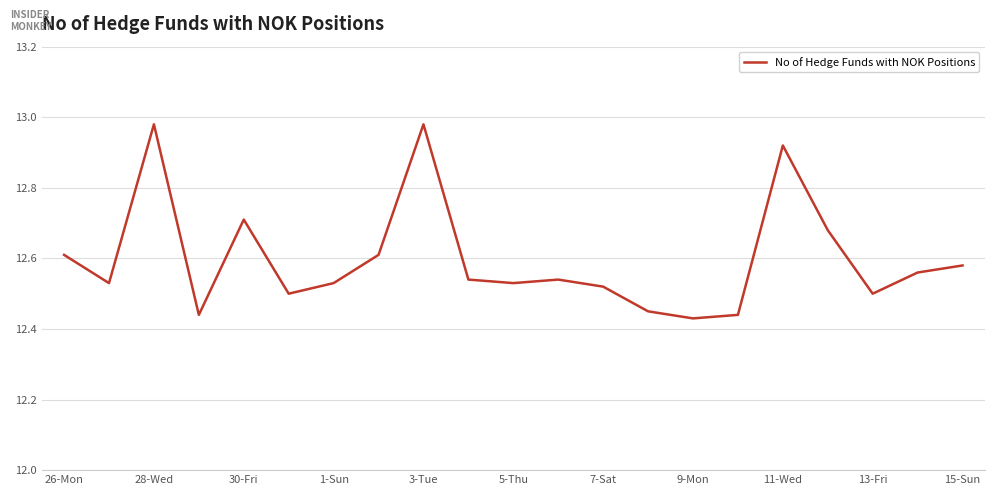

Is it true that the value at 30-Fri is 12.7?

True